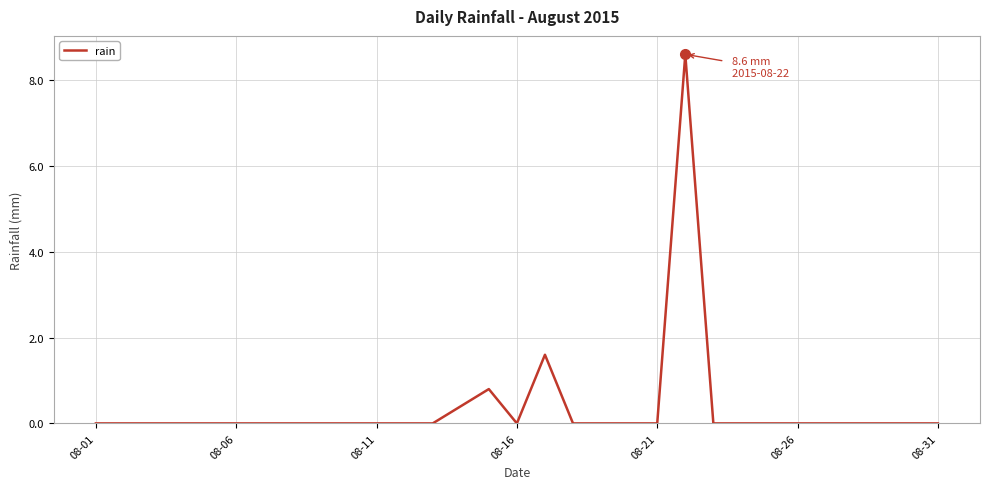

What is the maximum value shown in the chart?

8.6